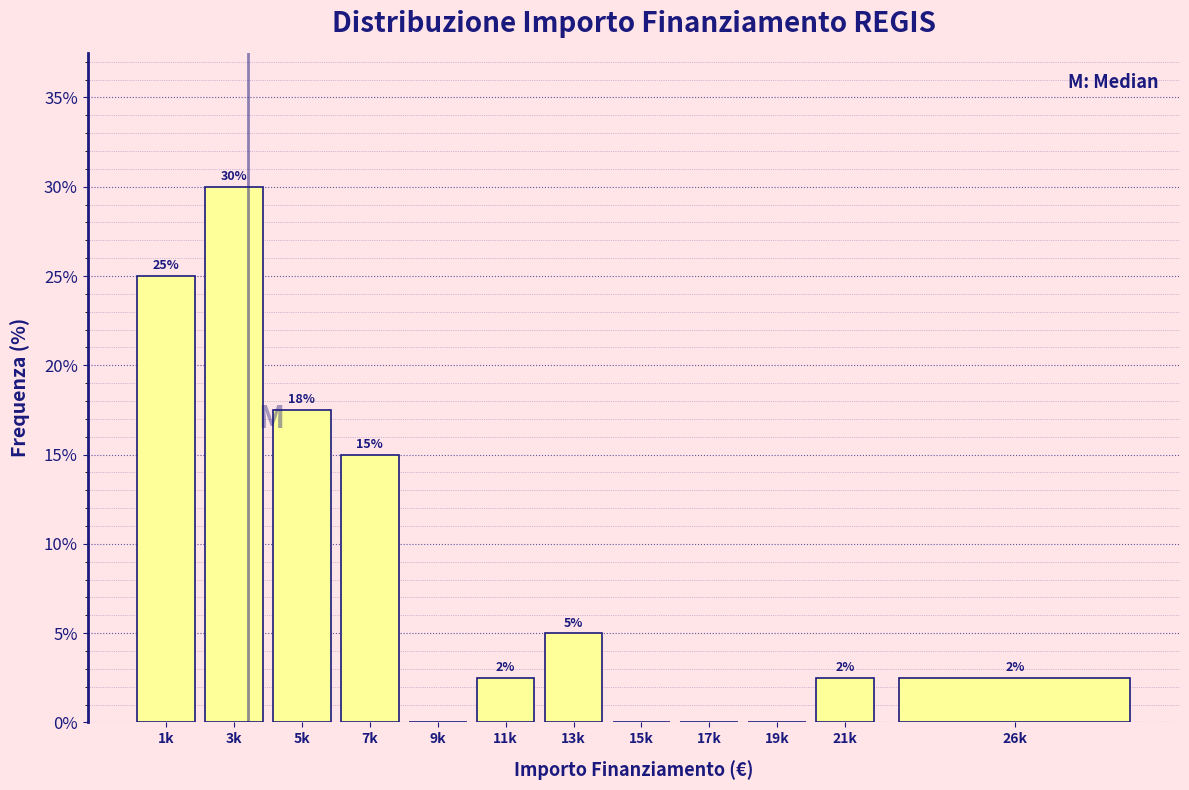

True or false: the data shows 2.5 at 21k.

True